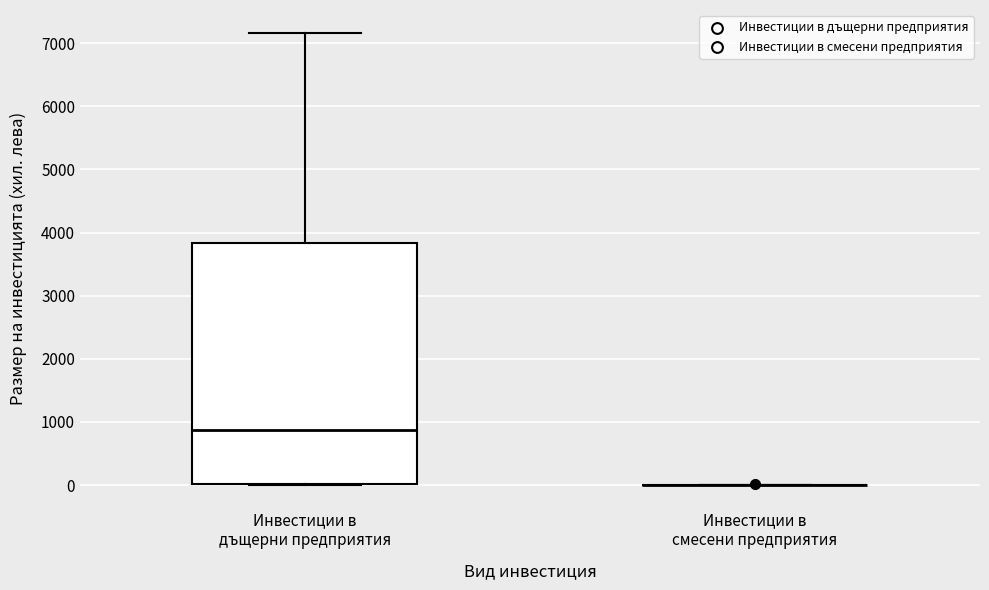

Reading left to right, transcribe this box plot: for each box, give where its median line is, the range the box spans, and where its two whiskers end, as read against the y-axis. The values are not printed on the chart, so give them approximately, as read against the axis.

Инвестиции в дъщерни предприятия: median 900, box 0 to 3800, whiskers 0 to 7200
Инвестиции в смесени предприятия: box collapsed to a line at 0, whiskers 0 to 0